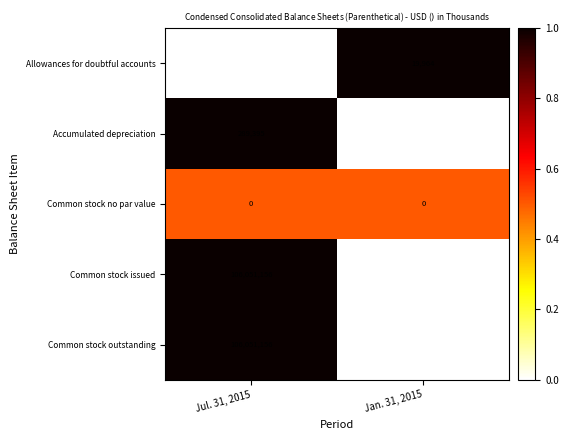

What is the sum of the Allowances for doubtful accounts values at Jul. 31, 2015 and Jan. 31, 2015?

38236